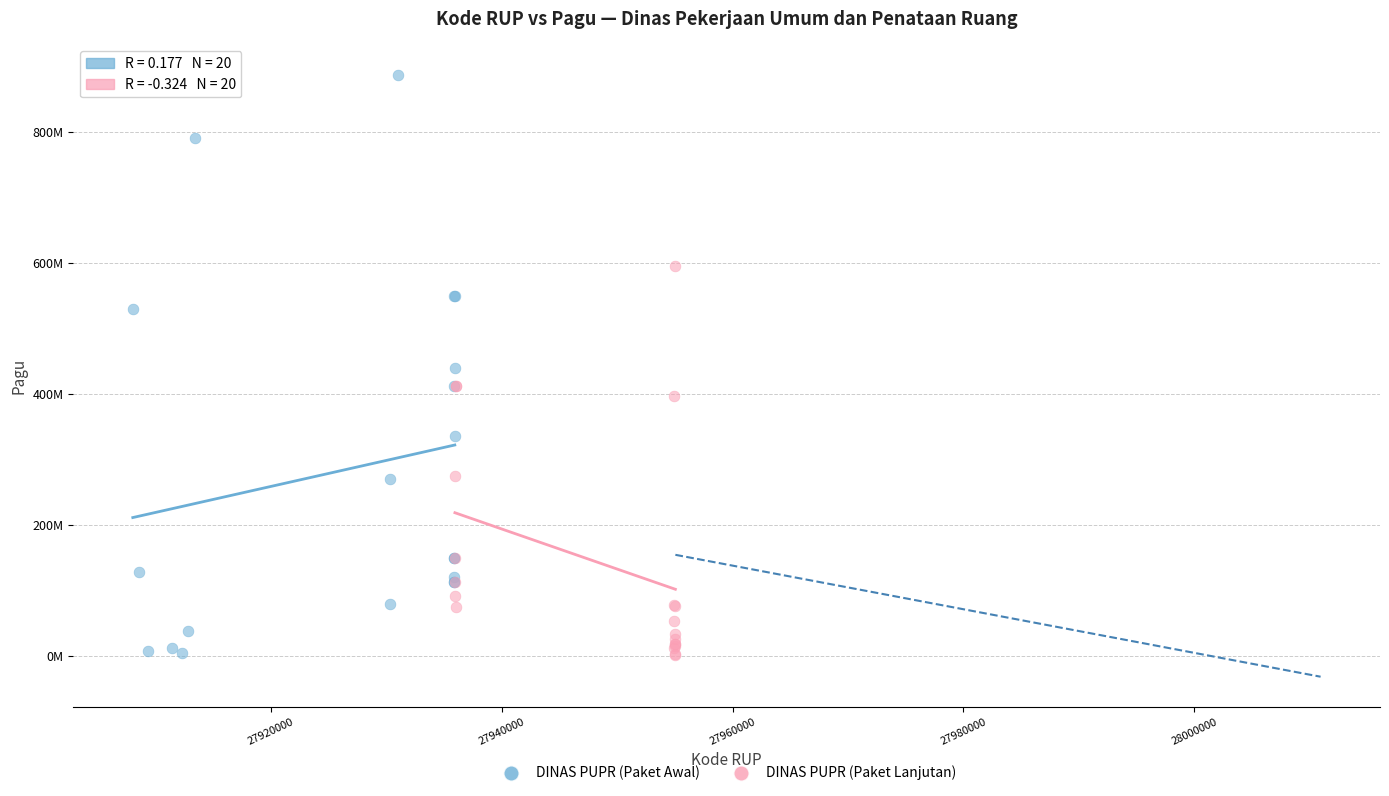

Which series contains the highest Y value?

DINAS PUPR (Paket Awal)